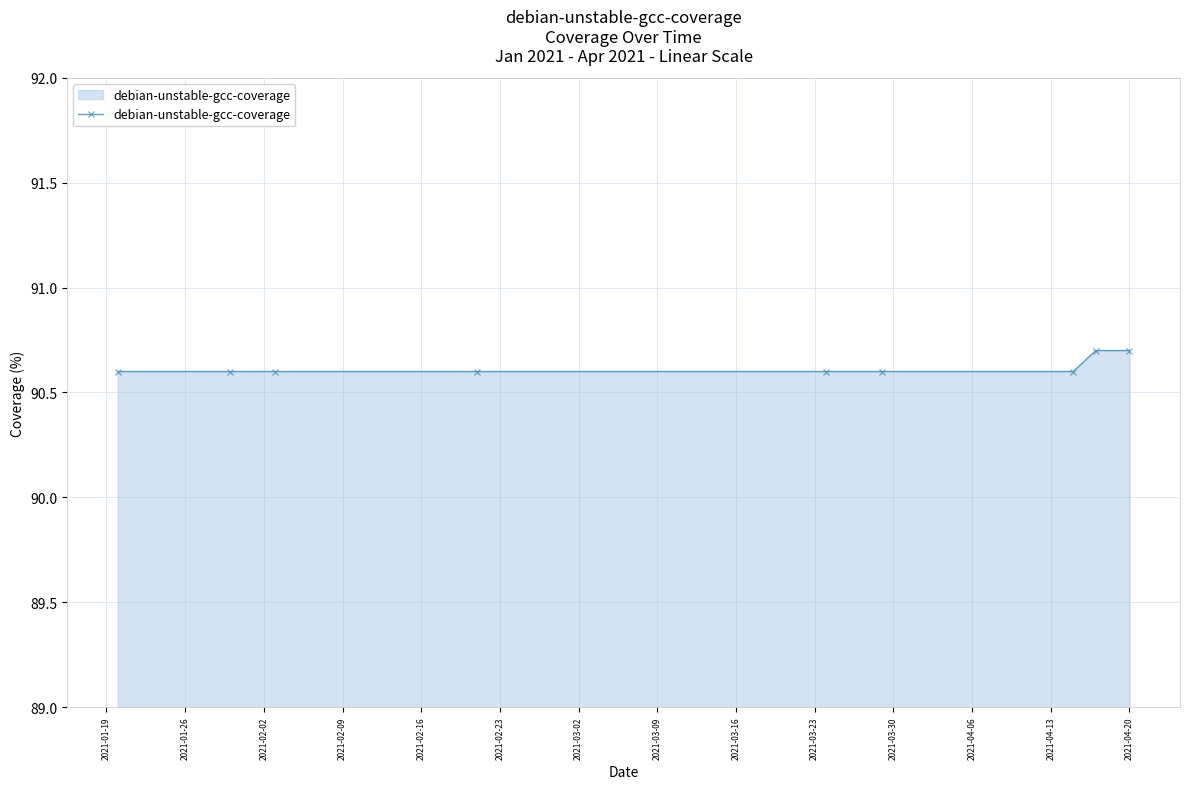

What is the average value?

90.6